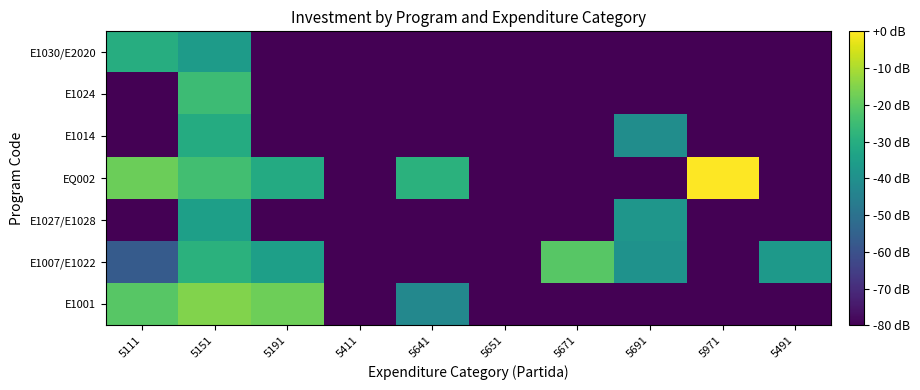

Count the number of data series in this chart.

7